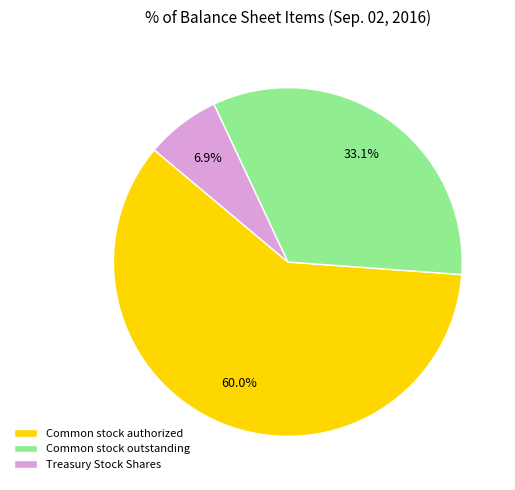

Rank the categories by value from highest to lowest.

Common stock authorized, Common stock outstanding, Treasury Stock Shares